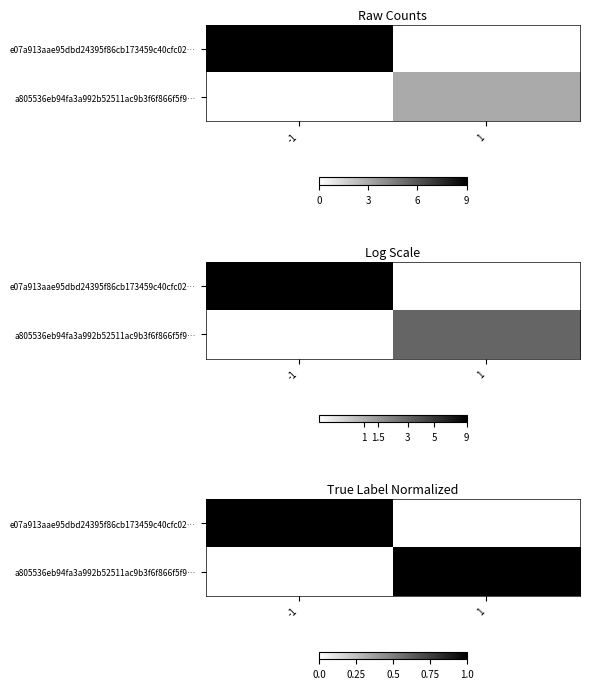

What is the sum of the e07a913aae95dbd24395f86cb173459c40cfc02… values at 1 and -1?

1